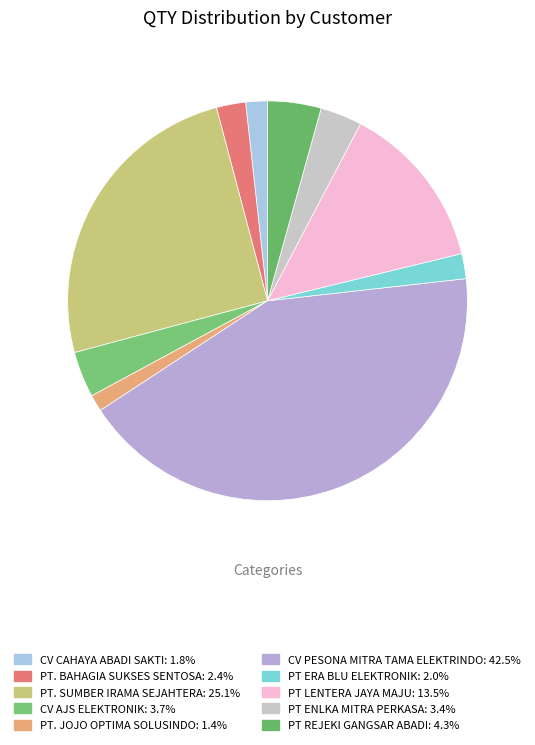

Is the sum of PT. SUMBER IRAMA SEJAHTERA and PT ENLKA MITRA PERKASA greater than half?

No